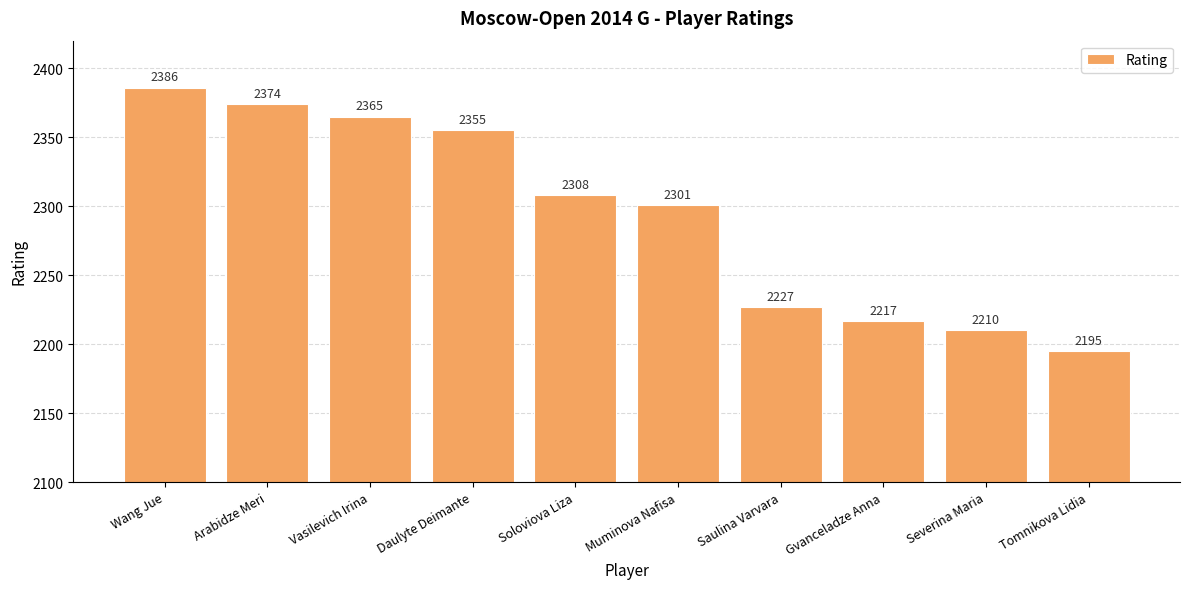

Reading right to left, transcribe all the data shown in this chart.

Tomnikova Lidia=2195	Severina Maria=2210	Gvanceladze Anna=2217	Saulina Varvara=2227	Muminova Nafisa=2301	Soloviova Liza=2308	Daulyte Deimante=2355	Vasilevich Irina=2365	Arabidze Meri=2374	Wang Jue=2386